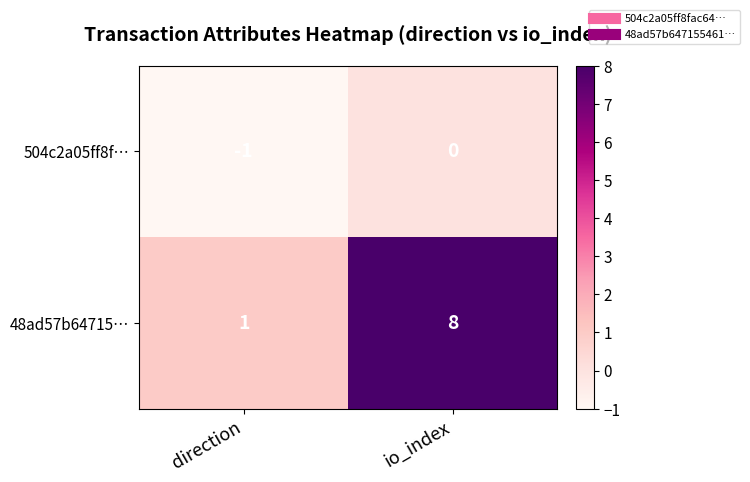

Which series has the largest total across all categories?

48ad57b64715…